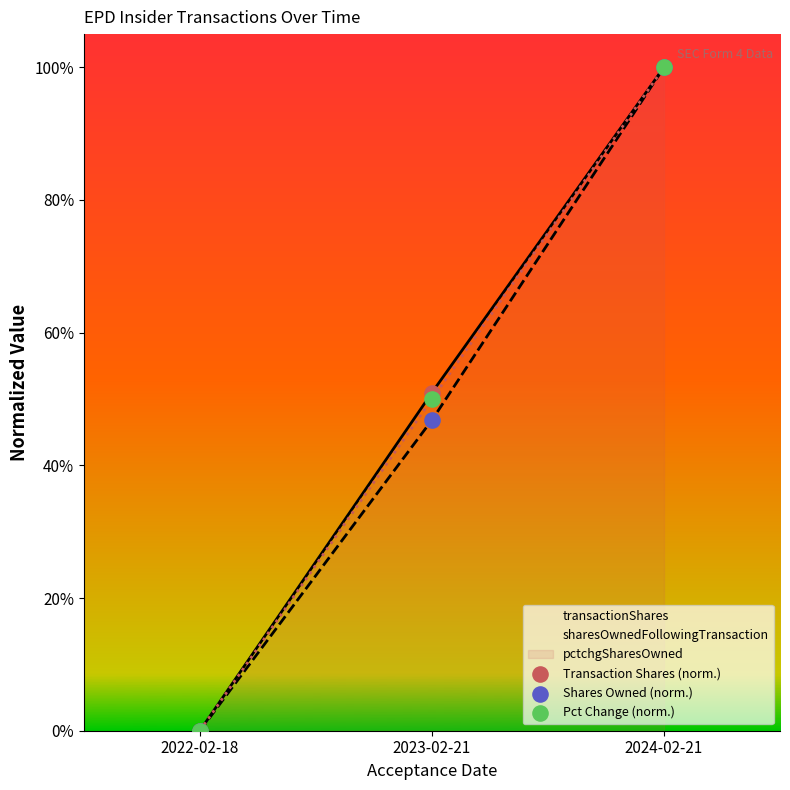

Which series contains the highest Y value?

Transaction Shares (norm.)